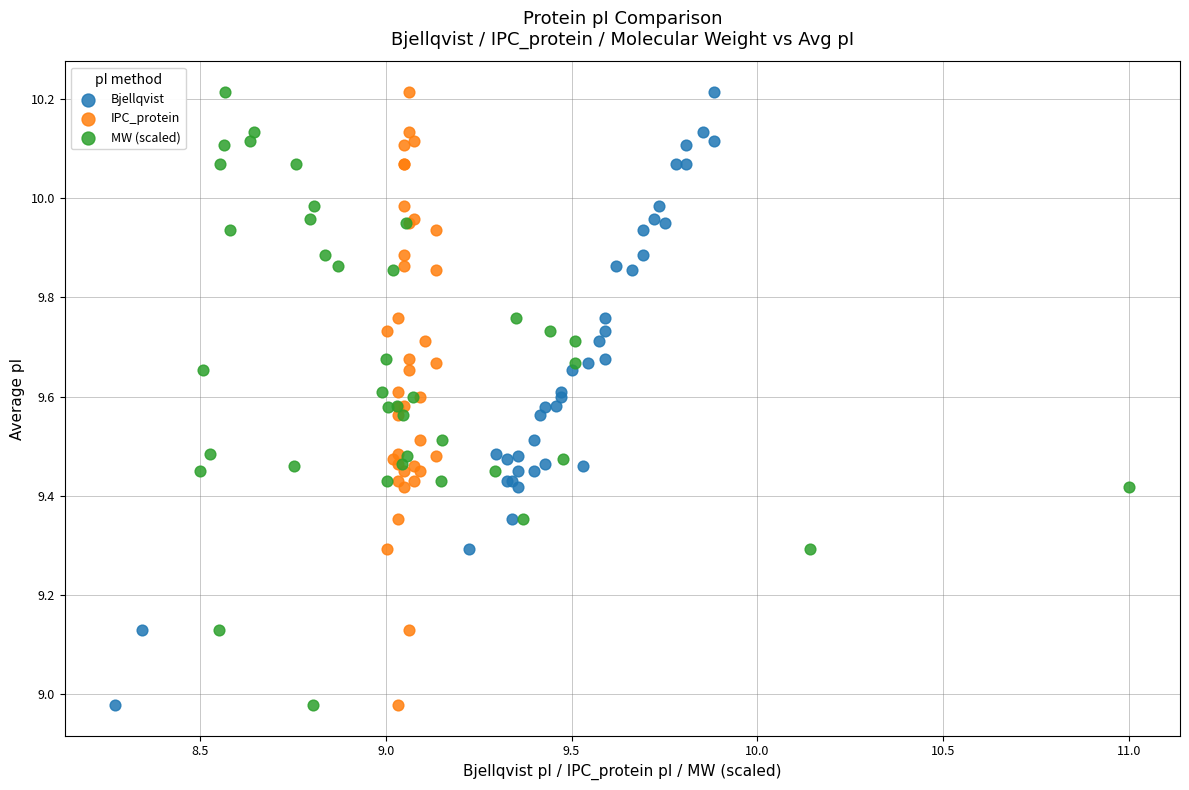

What are all the series names shown in the legend?

Bjellqvist, IPC_protein, MW (scaled)